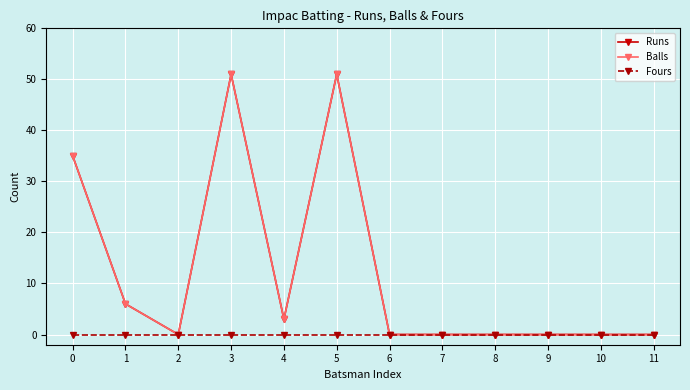

Does the chart have visible grid lines?

Yes